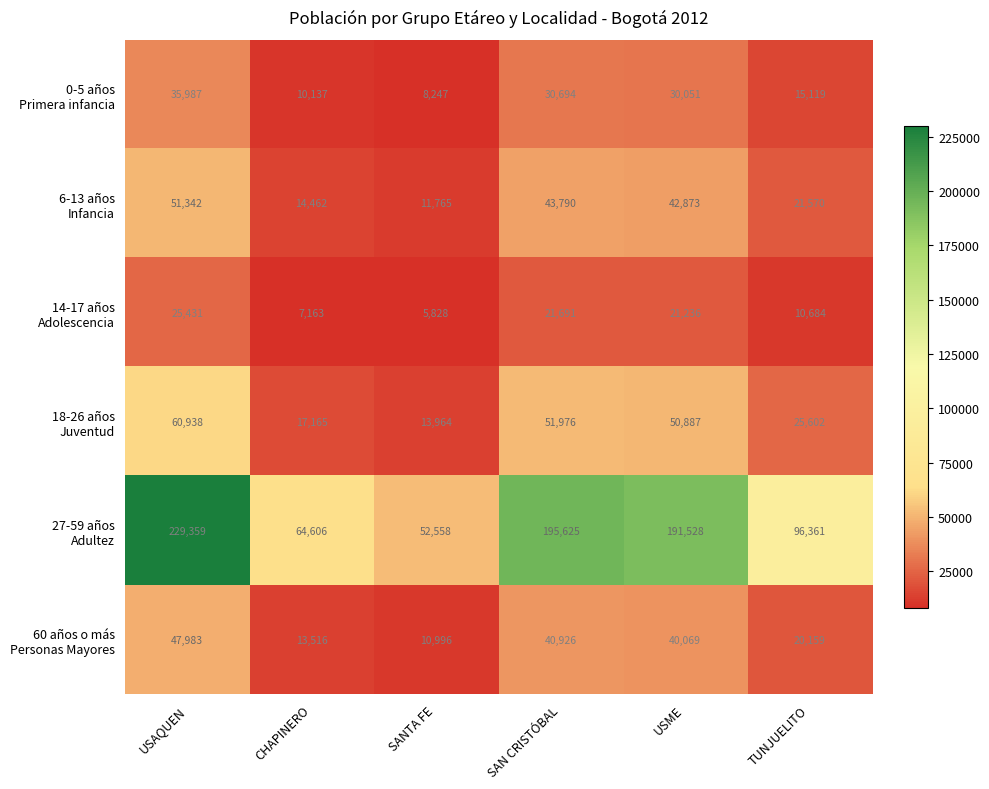

What is the total value across all series at SANTA FE?

103358